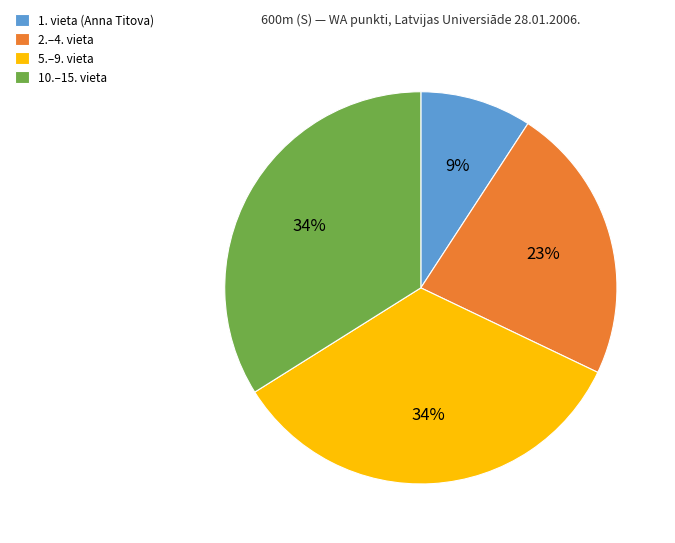

To the nearest percent, what portion does 2.–4. vieta represent?

23%